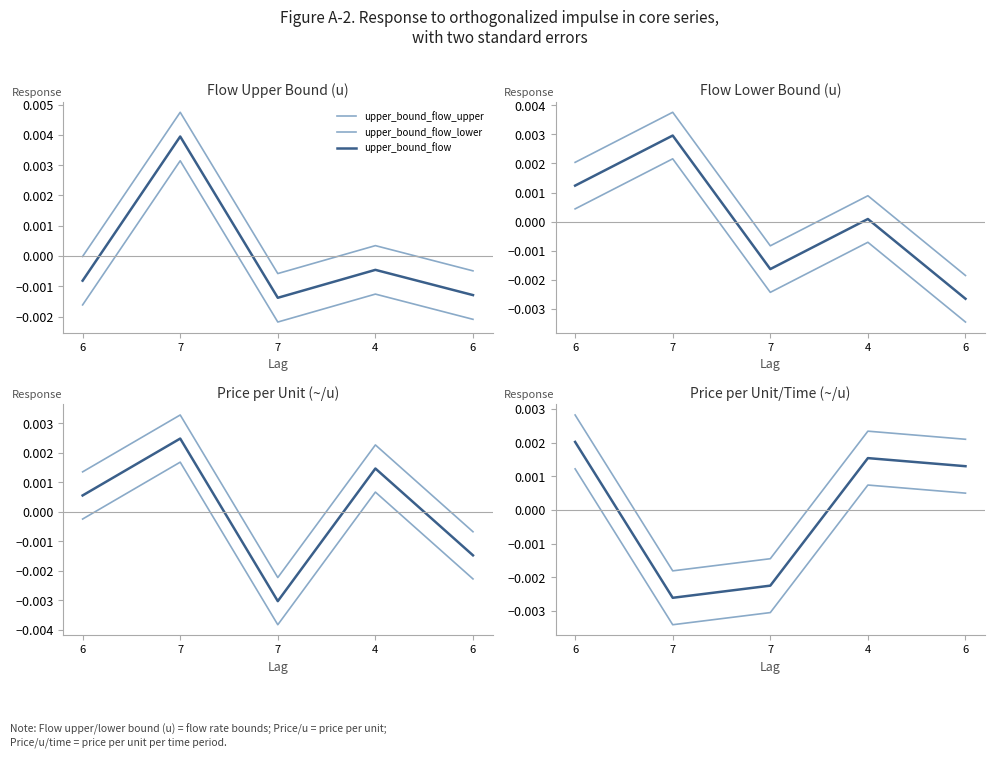

Is it true that upper_bound_flow equals 0.0 at 4?

False